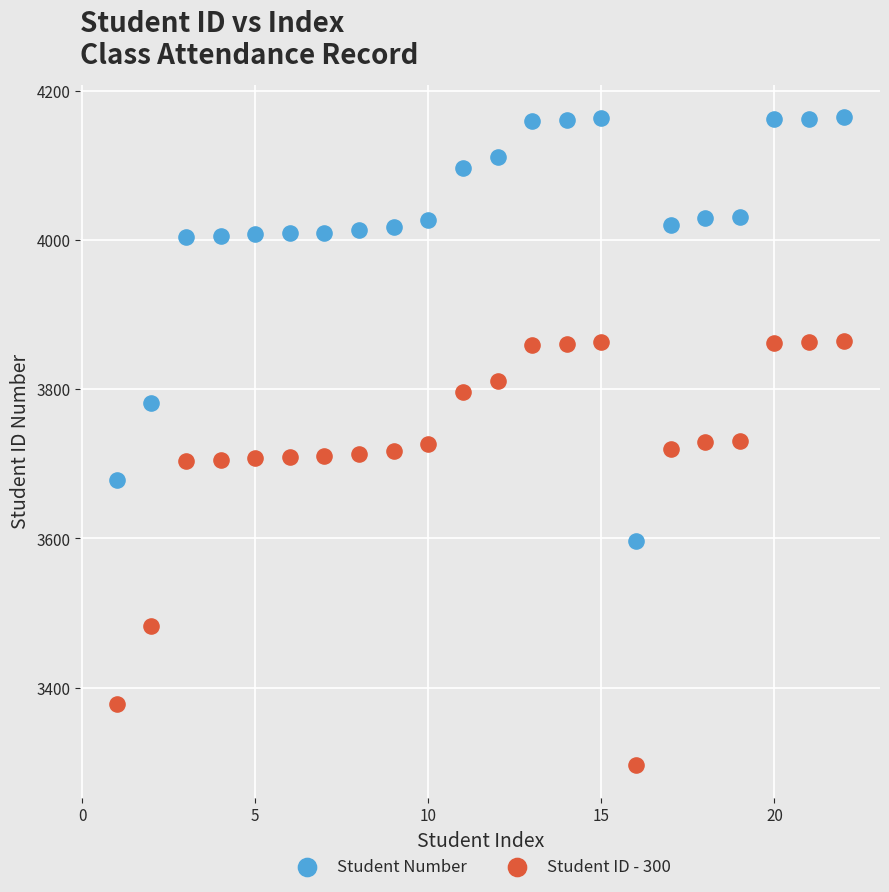

In the Student ID - 300 series, what Y value is closest to 3580?

3482